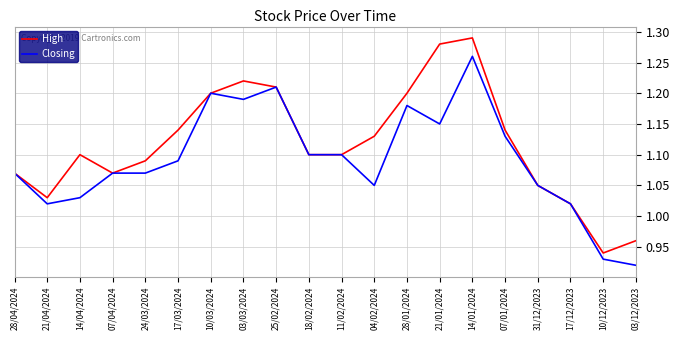

Which category has the lowest value in the Closing series?

03/12/2023